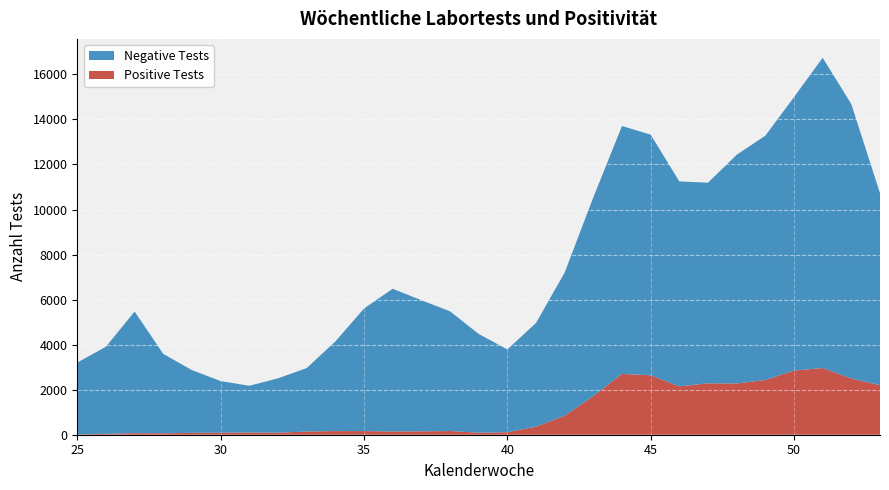

Reading left to right, extract all data points from this chart.

Positive Tests: 25=12.8	26=39.1	27=71.1	28=64.6	29=83.2	30=88.2	31=100.0	32=90.1	33=142.0	34=161.4	35=162.5	36=142.6	37=149.4	38=164.5	39=89.6	40=109.9	41=357.2	42=842.3	43=1717.9	44=2700.7	45=2638.5	46=2148.8	47=2283.0	48=2274.7	49=2430.2	50=2848.5	51=2963.2	52=2495.6	53=2198.6
Negative Tests: 25=3190.2	26=3869.9	27=5398.9	28=3523.4	29=2786.8	30=2294.8	31=2073.0	32=2412.9	33=2816.0	34=3977.6	35=5440.5	36=6338.4	37=5825.6	38=5317.5	39=4388.4	40=3678.1	41=4603.8	42=6356.7	43=8821.1	44=11008.3	45=10687.5	46=9101.2	47=8908.0	48=10155.3	49=10849.8	50=12143.5	51=13777.8	52=12184.4	53=8526.4